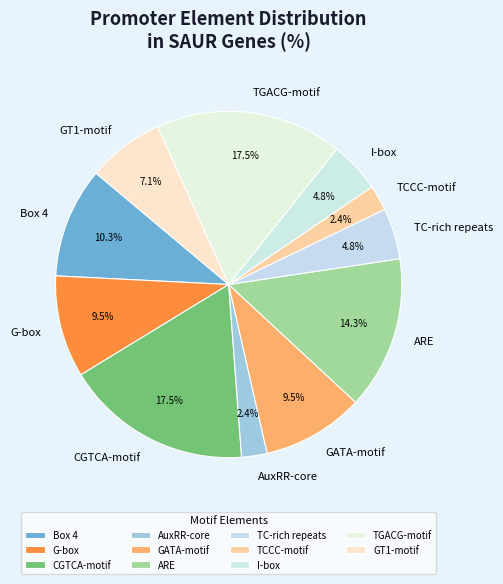

Which has a higher value, CGTCA-motif or AuxRR-core?

CGTCA-motif